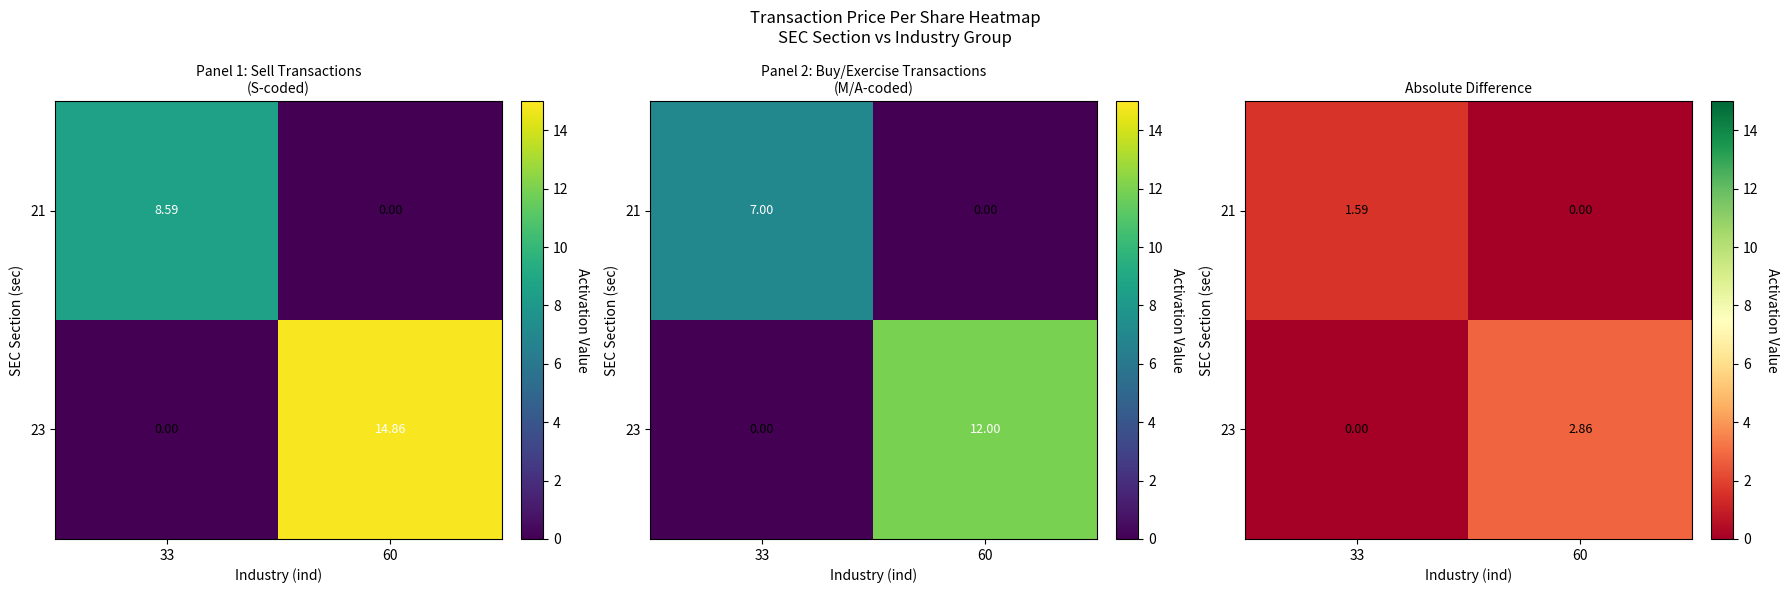

Rank the series at 60 from highest to lowest value.

23, 21